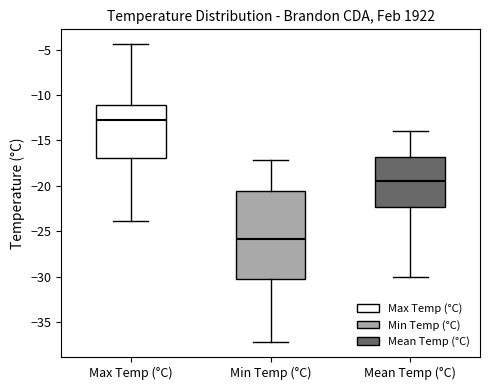

Where is the lower edge of the box for Mean Temp (°C) on the y-axis? The values are not printed on the chart, so give them approximately, as read against the axis.

-22.5